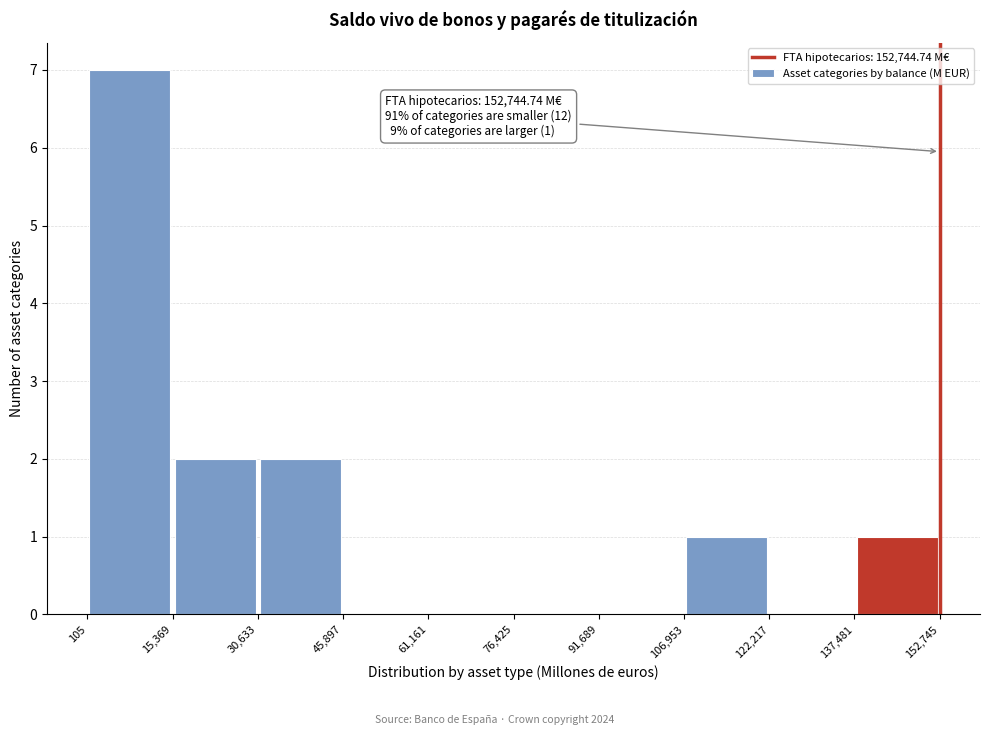

Which range on the x-axis has the tallest bar?

105 to 15,369